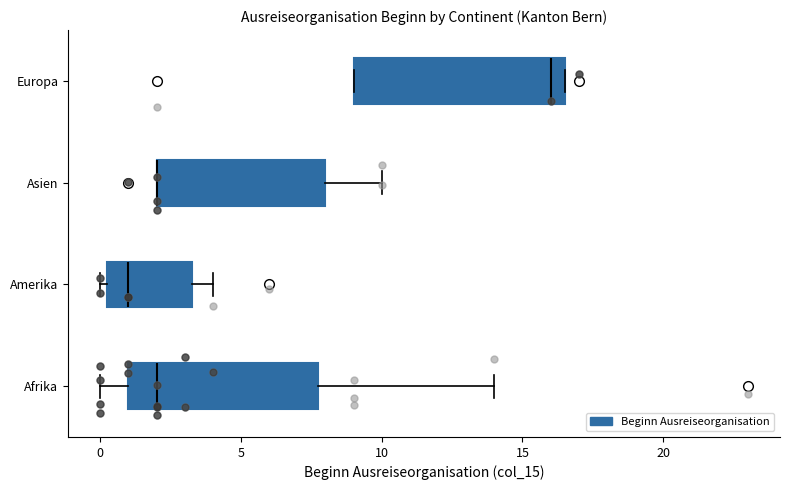

Reading bottom to top, read every box against the x-axis: the position of its median line, the range the box covers, and the ends of its whiskers. The values are not printed on the chart, so give them approximately, as read against the axis.

Afrika: median 2.0, box 1.0 to 8.0, whiskers 0.0 to 14.0
Amerika: median 1.0, box 0.5 to 3.5, whiskers 0.0 to 4.0
Asien: median 2.0 (drawn on the box's left edge), box 2.0 to 8.0, whiskers 2.0 to 10.0
Europa: median 16.0, box 9.0 to 16.5, whiskers 9.0 to 16.5